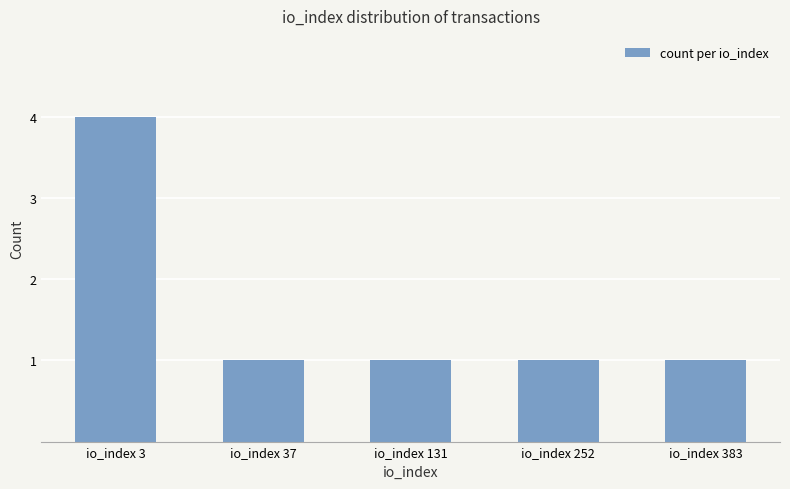

What is the change in value from io_index 3 to io_index 252?

-3